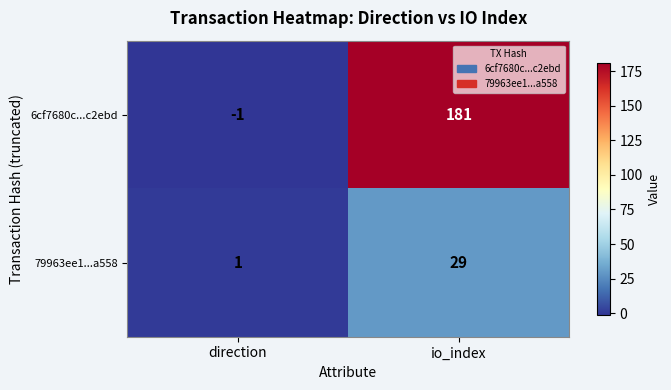

What is the greatest value displayed?

181